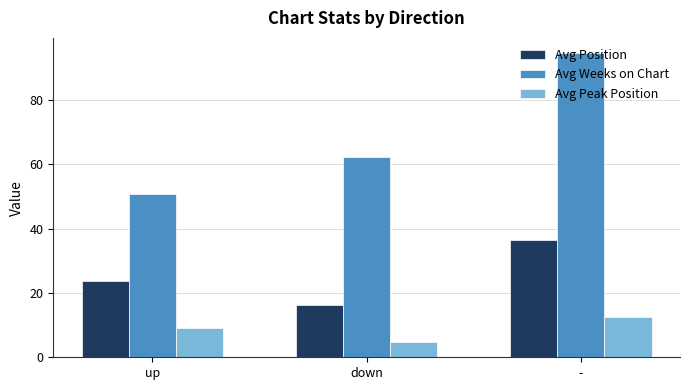

Read the Avg Weeks on Chart value at -.

94.5